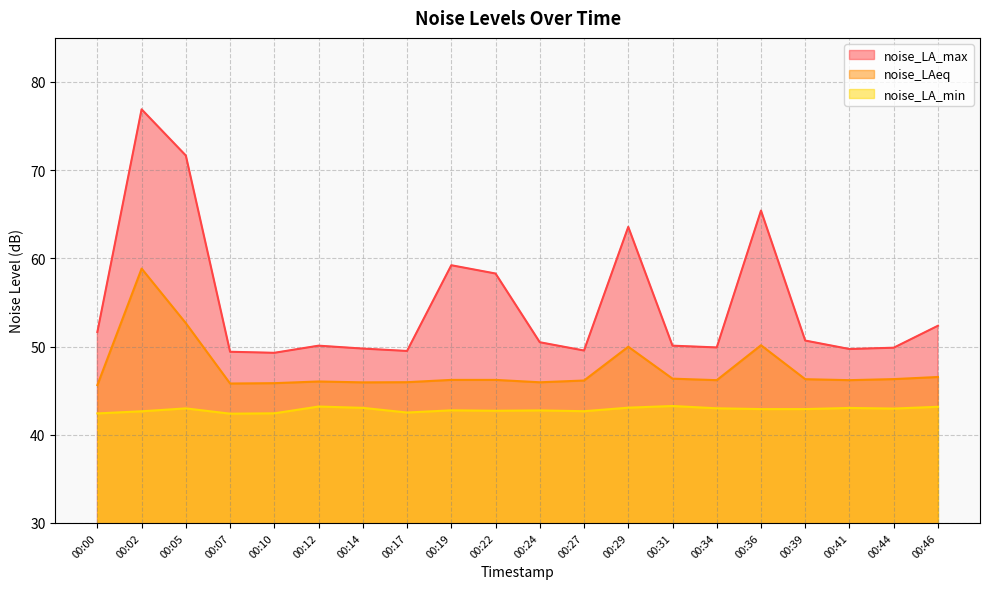

The value of noise_LA_max at 00:19 is 59.2. True or false?

True